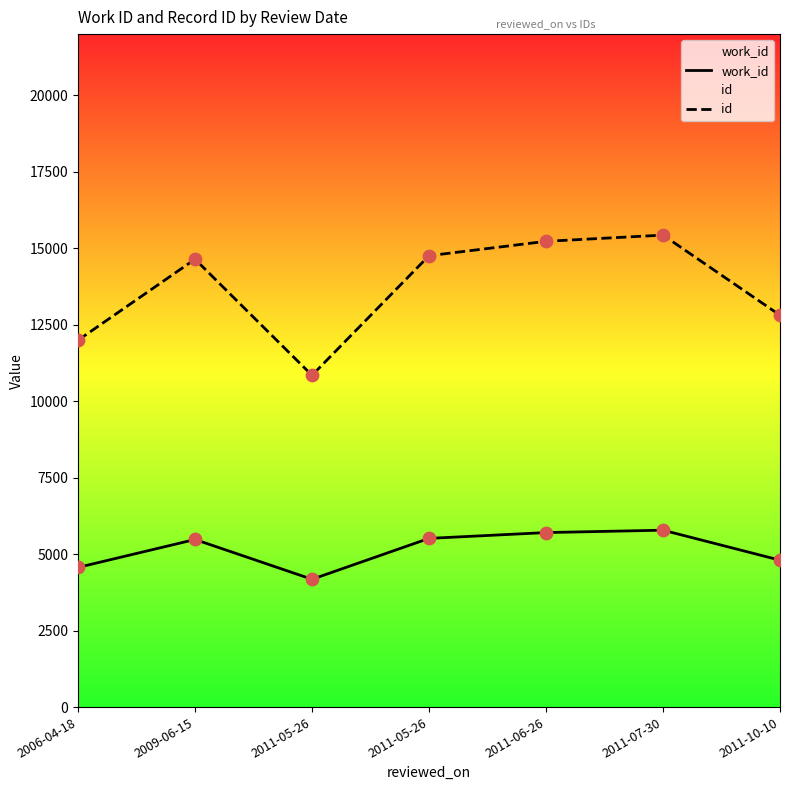

At which category is the sum across all series the highest?

2011-07-30